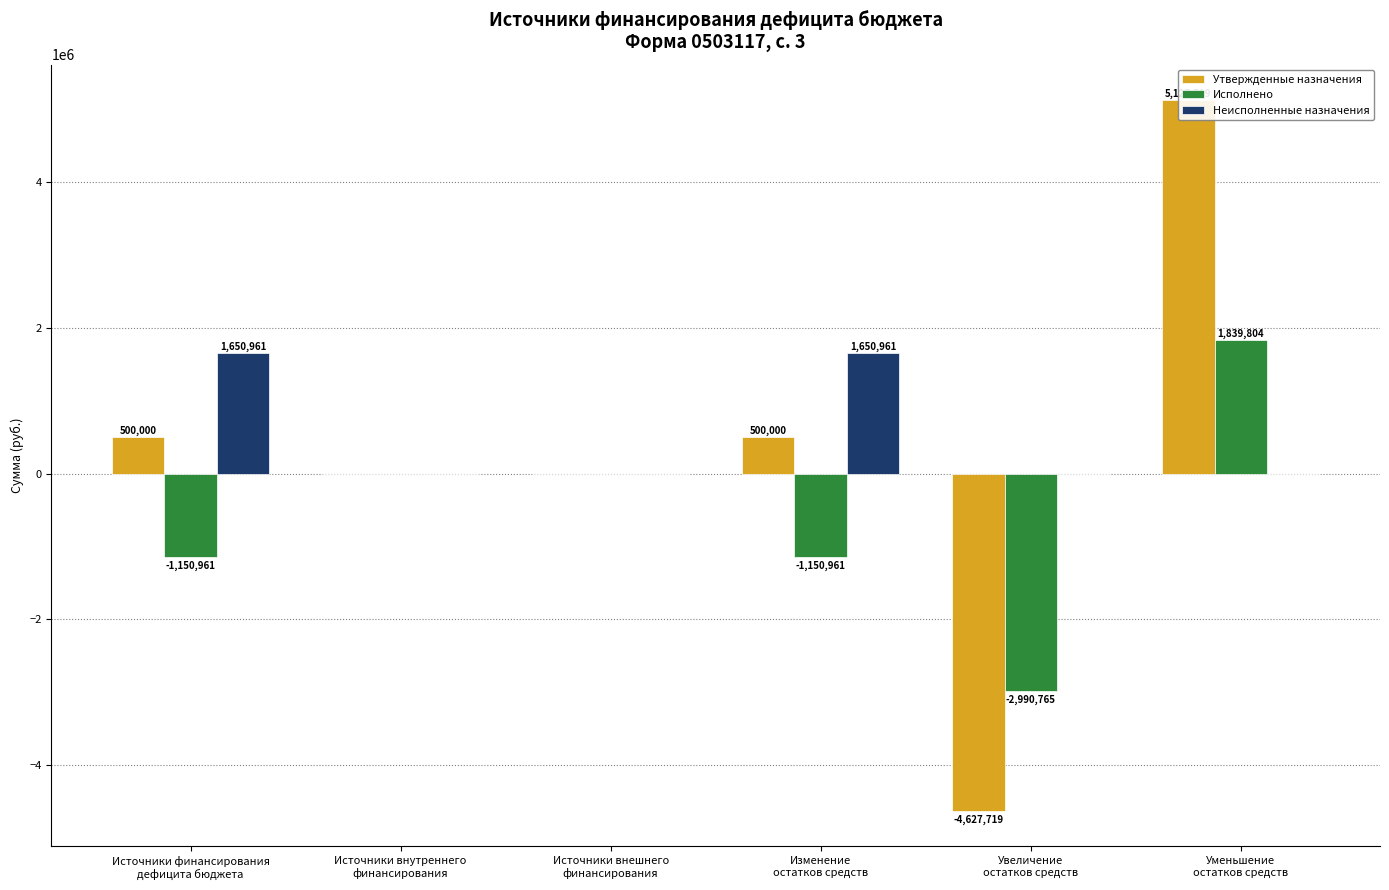

At how many categories does at least one series exceed 3198456?

1